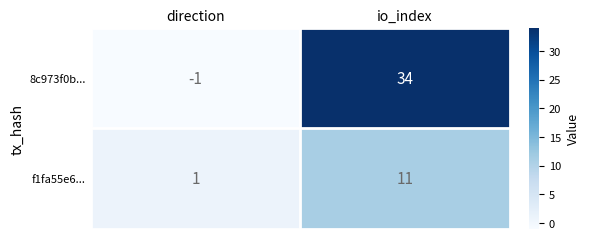

What is the greatest value displayed?

34